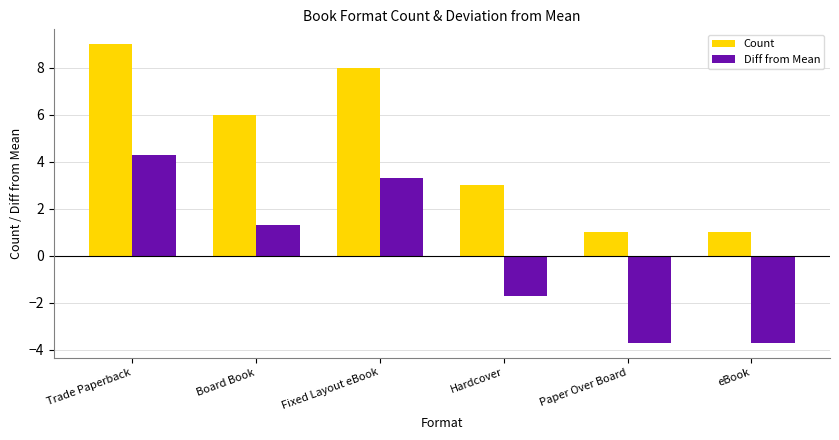

What position from the left is eBook?

6